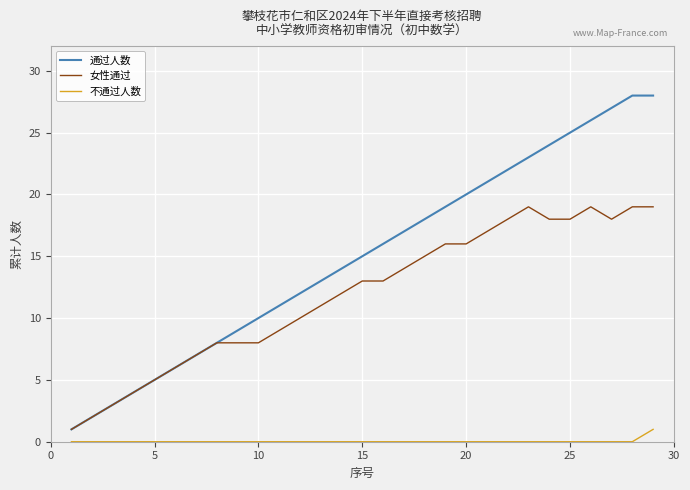

True or false: 不通过人数 and 通过人数 intersect in this chart.

False